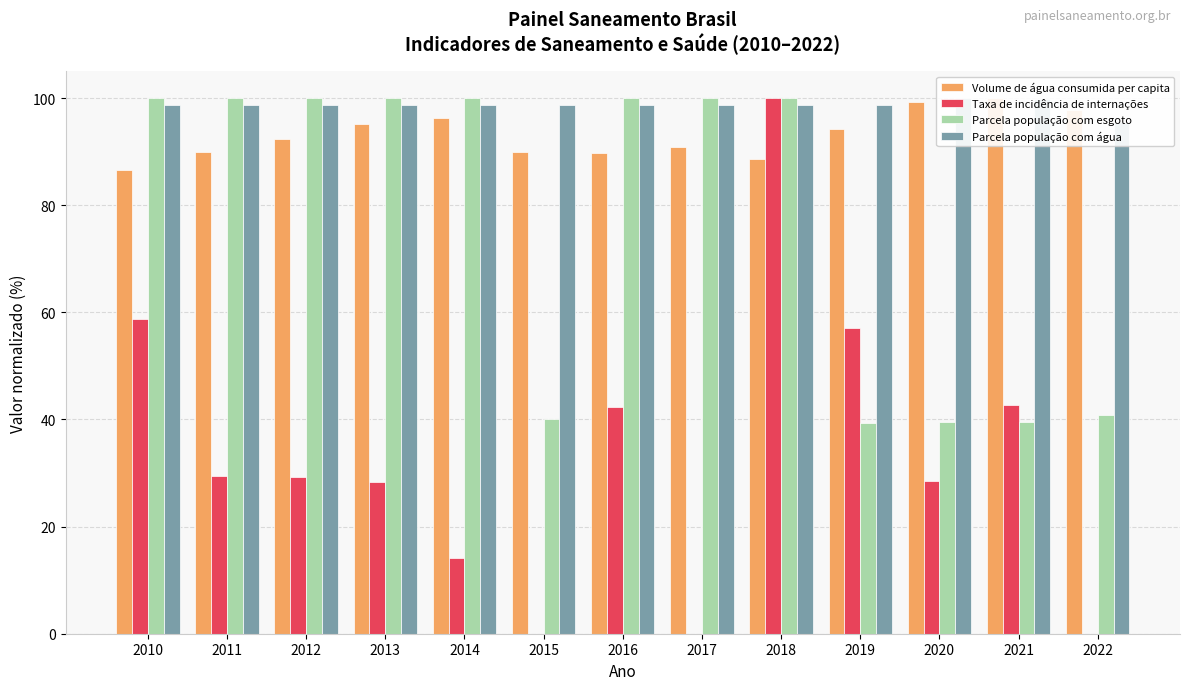

At which category is the sum across all series the highest?

2018